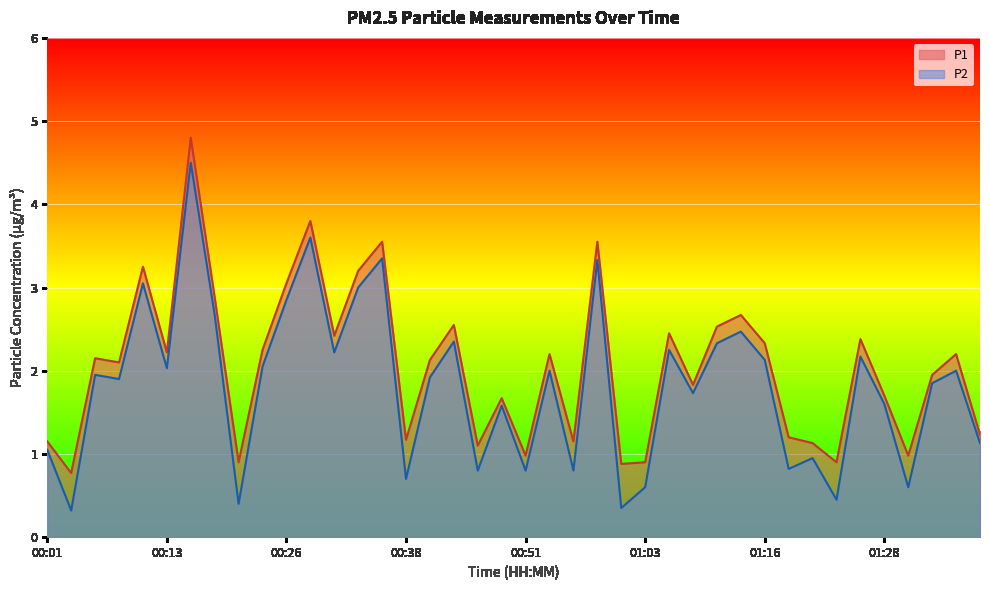

Reading left to right, extract all data points from this chart.

P1: 1.1	0.8	2.1	2.1	3.2	2.2	4.8	2.9	0.9	2.2	3.0	3.8	2.4	3.2	3.5	1.2	2.1	2.5	1.1	1.7	1.0	2.2	1.1	3.5	0.9	0.9	2.5	1.8	2.5	2.7	2.3	1.2	1.1	0.9	2.4	1.7	1.0	1.9	2.2	1.2
P2: 1.1	0.3	1.9	1.9	3.0	2.0	4.5	2.7	0.4	2.0	2.9	3.6	2.2	3.0	3.4	0.7	1.9	2.4	0.8	1.6	0.8	2.0	0.8	3.3	0.3	0.6	2.2	1.7	2.3	2.5	2.1	0.8	0.9	0.5	2.2	1.6	0.6	1.9	2.0	1.1